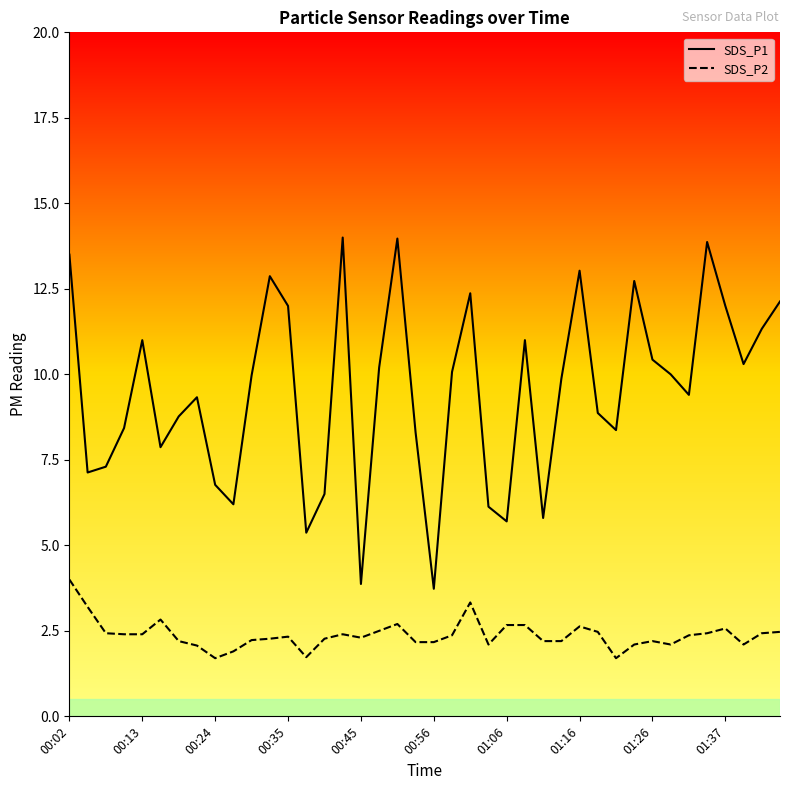

Rank the series at 00:45 from highest to lowest value.

SDS_P1, SDS_P2